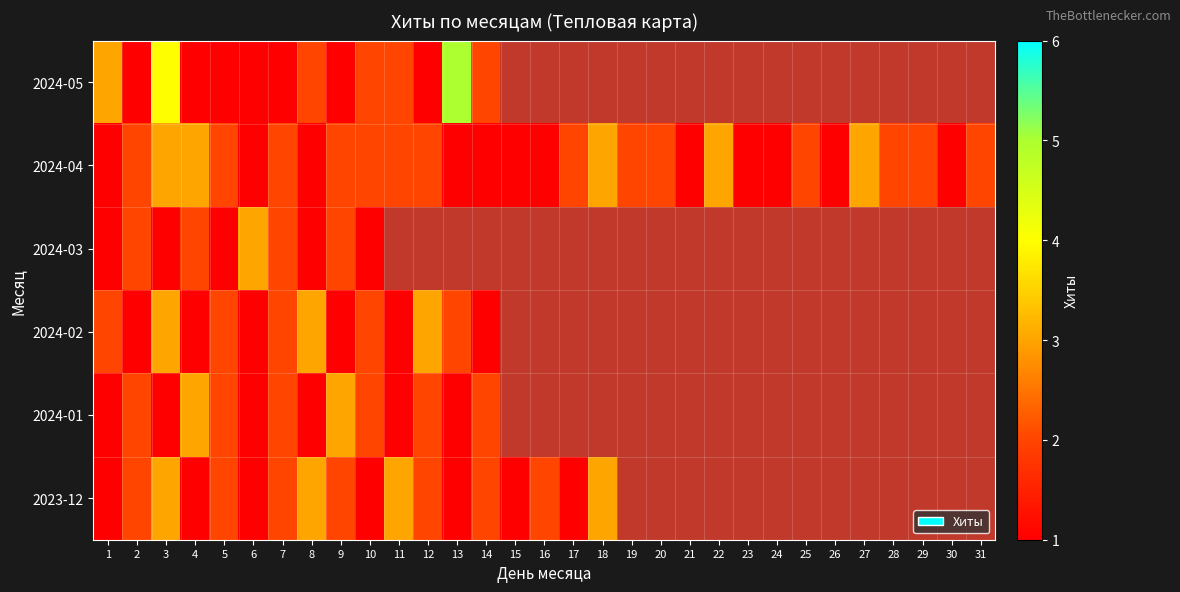

Which category has the highest value across all series?

13